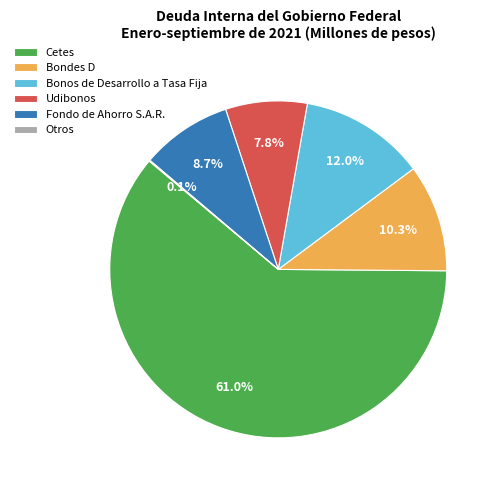

Which slice is the largest?

Cetes